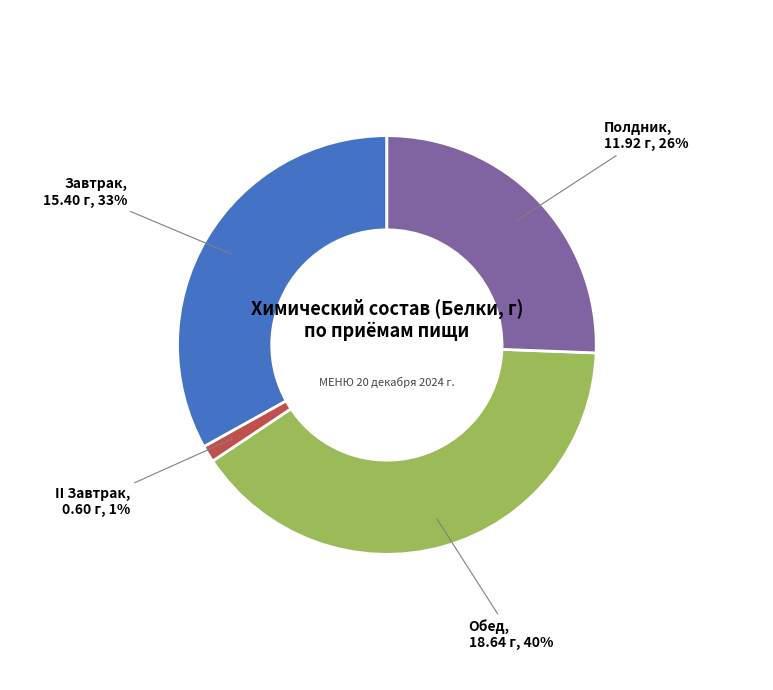

Rank the categories by value from lowest to highest.

II Завтрак, Полдник, Завтрак, Обед